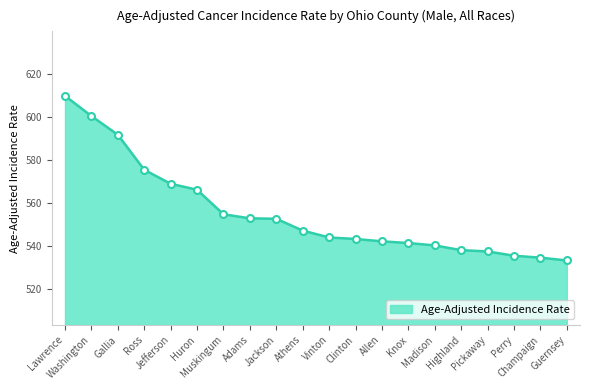

What is the difference between the maximum and minimum values?

76.6